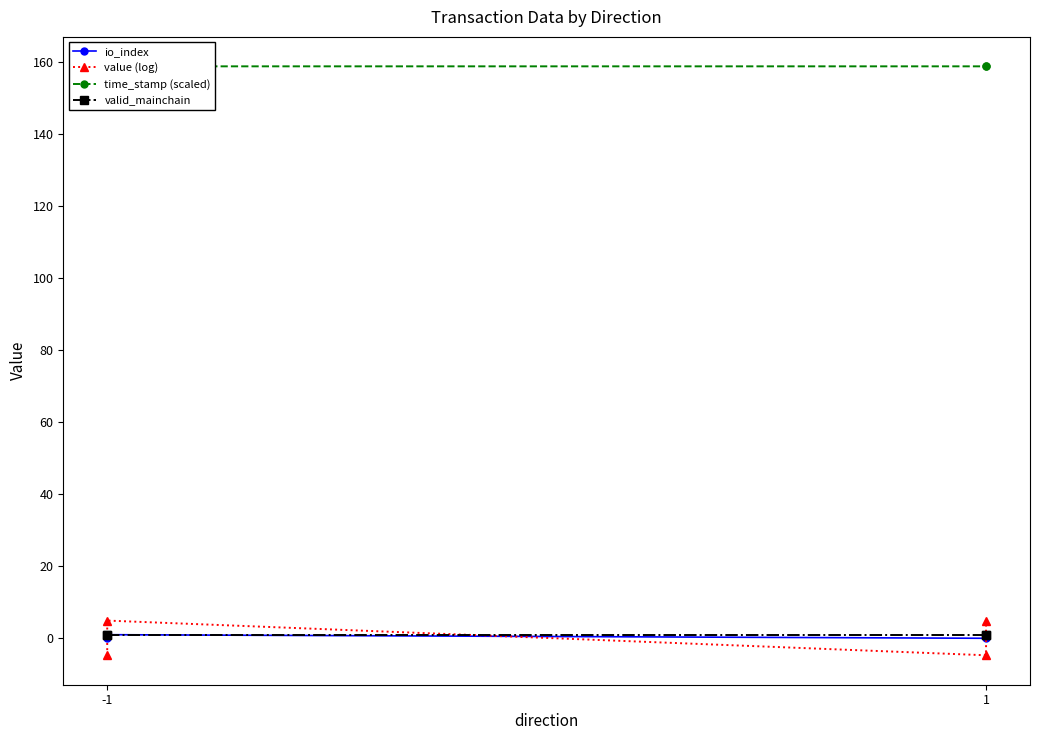

True or false: io_index and value (log) cross at least once.

True